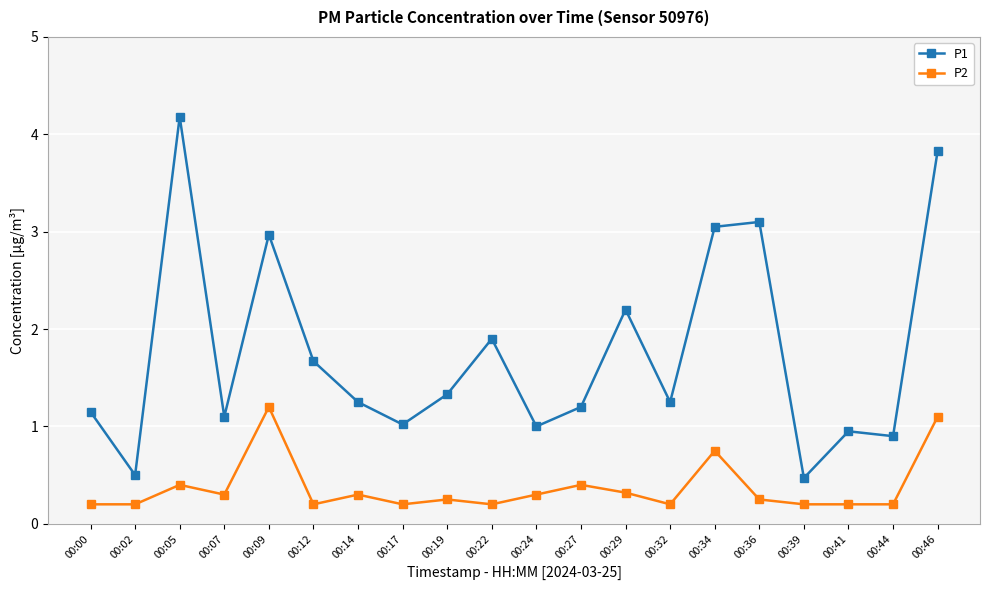

Where is the first local maximum for P1?

00:05